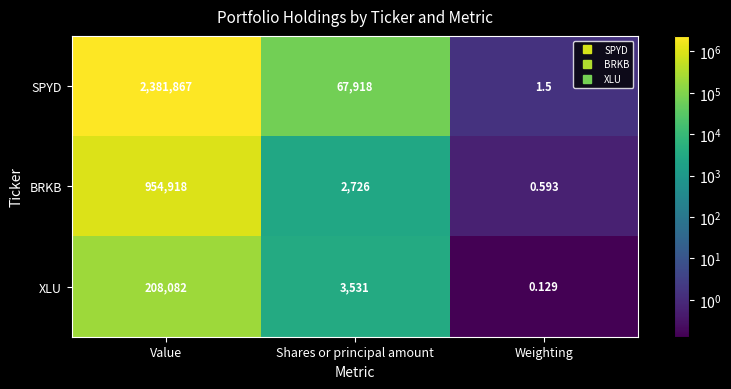

Between Value and Weighting, which series saw the biggest shift?

SPYD